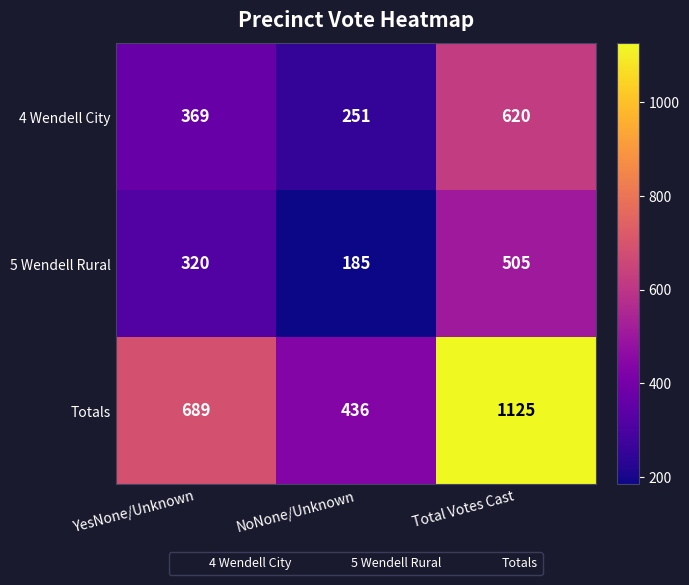

How many categories are shown in the chart?

3